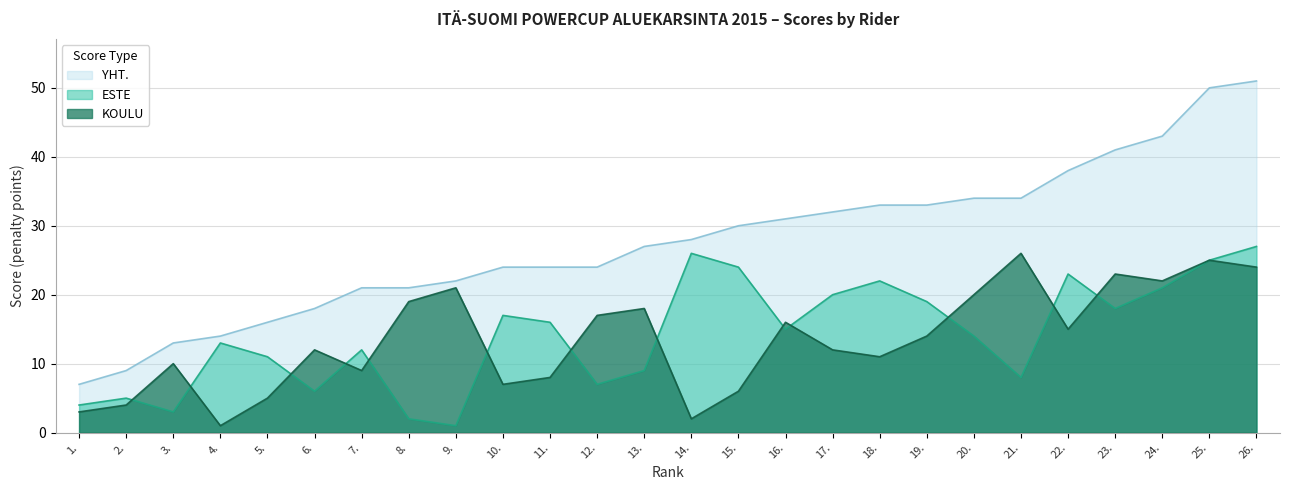

Reading right to left, list all the values displayed in this chart.

KOULU: 24	25	22	23	15	26	20	14	11	12	16	6	2	18	17	8	7	21	19	9	12	5	1	10	4	3
ESTE: 27	25	21	18	23	8	14	19	22	20	15	24	26	9	7	16	17	1	2	12	6	11	13	3	5	4
YHT.: 51	50	43	41	38	34	34	33	33	32	31	30	28	27	24	24	24	22	21	21	18	16	14	13	9	7